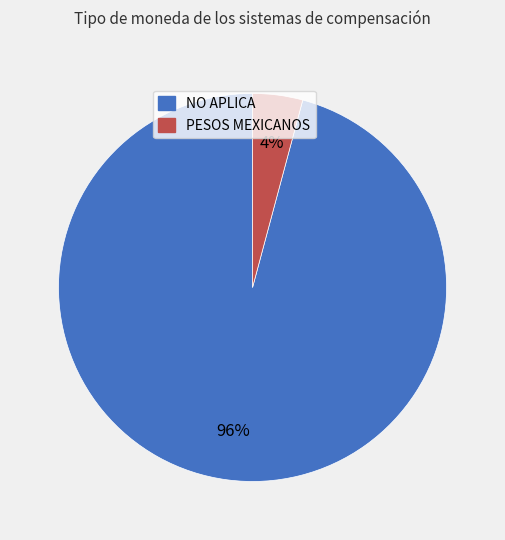

What percentage is the NO APLICA slice, to the nearest percent?

96%